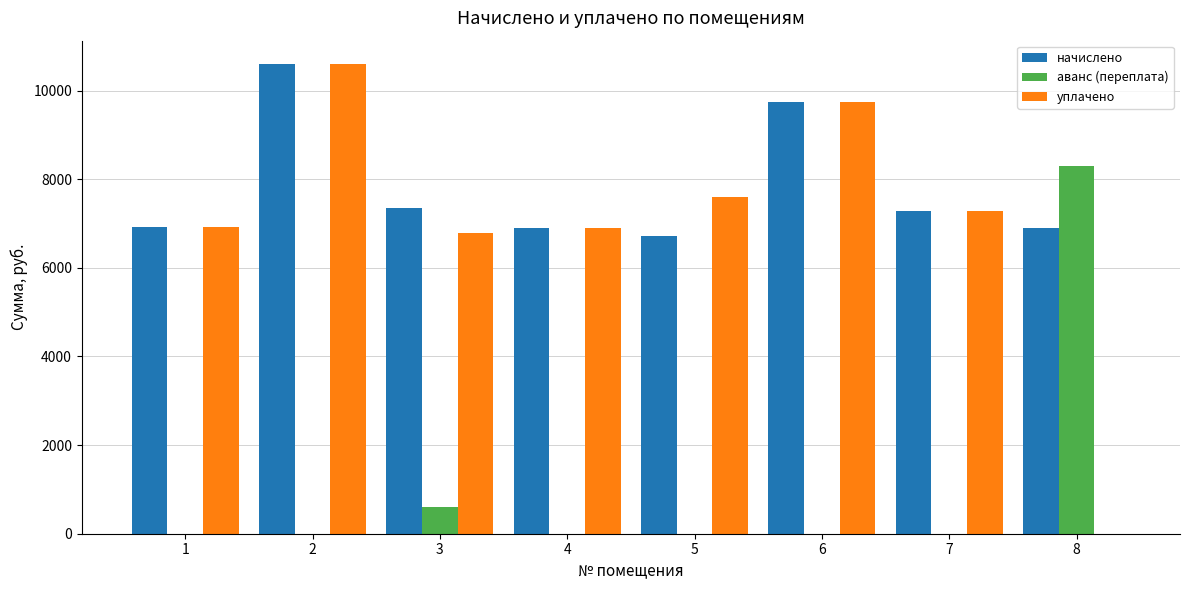

Is it true that аванс (переплата) equals 0.0 at 1?

True